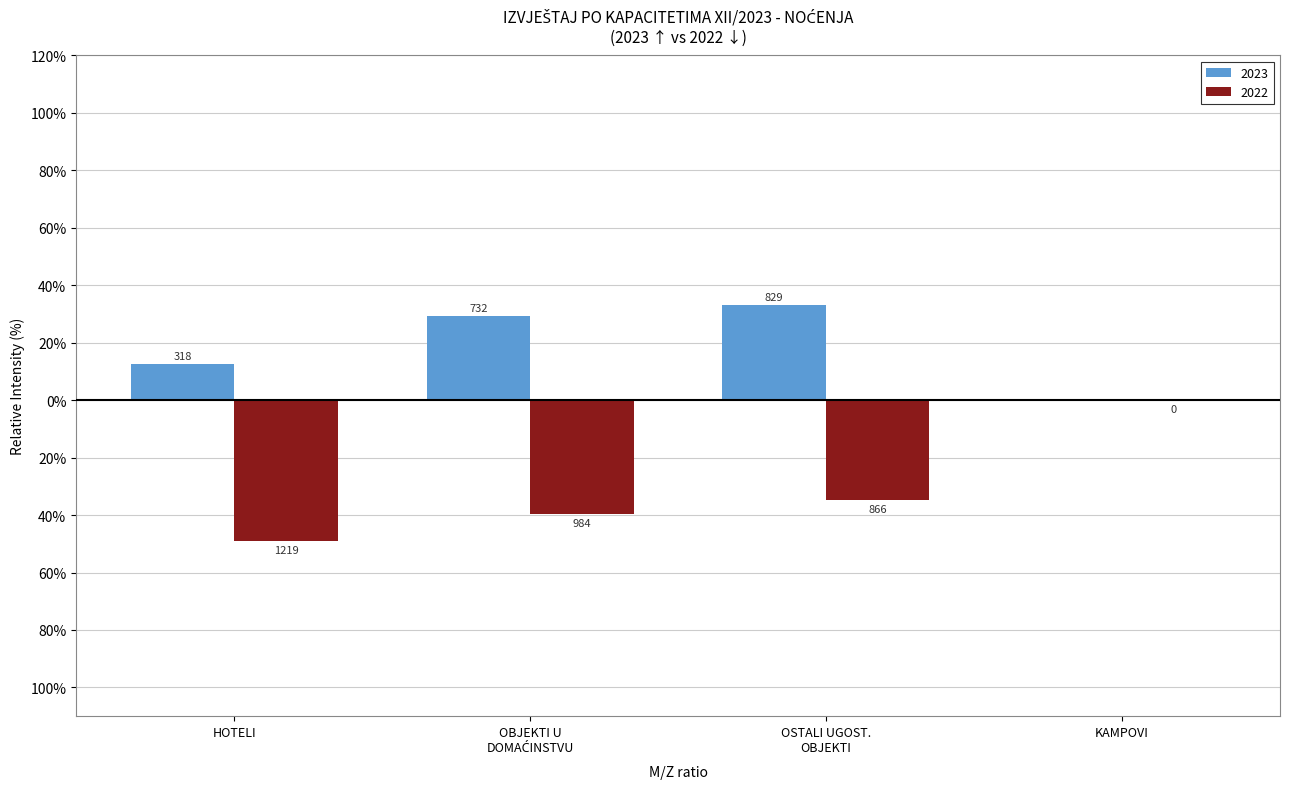

The 2023 series shows 0.0 at KAMPOVI. True or false?

True